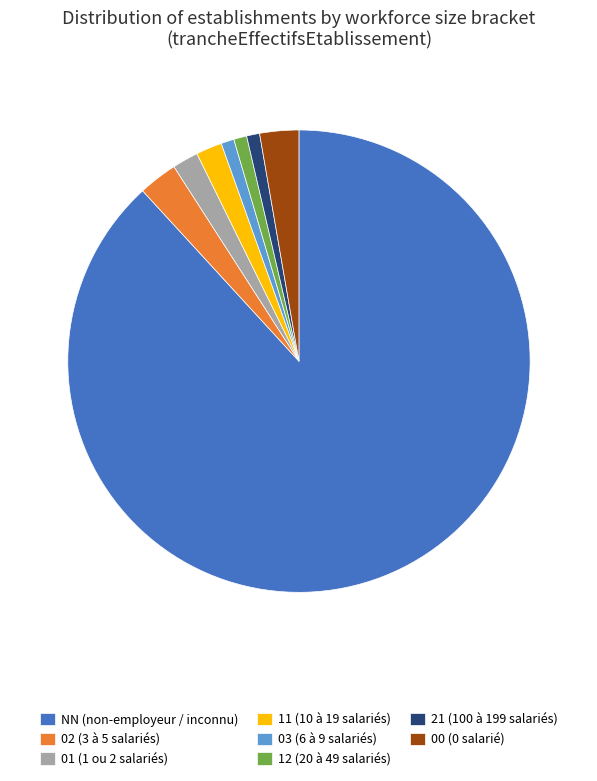

True or false: 21 accounts for 8% of the total.

False